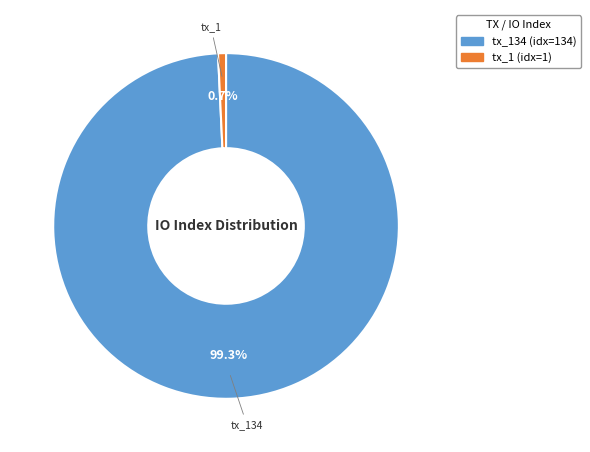

Is there a majority slice in this chart?

Yes